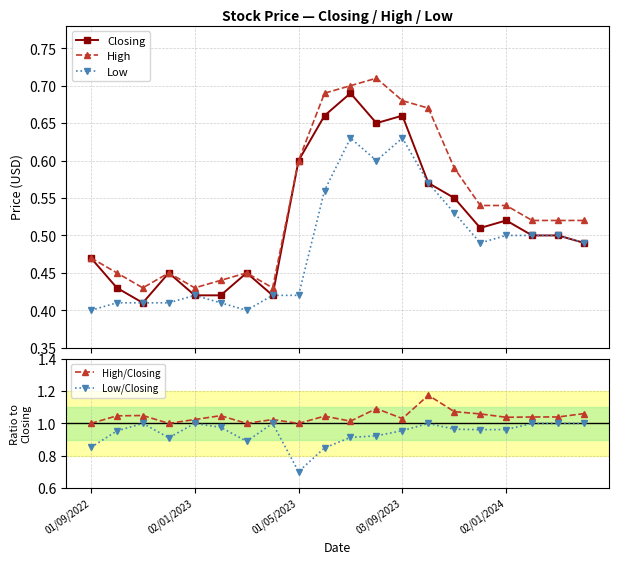

True or false: Low and High intersect in this chart.

False